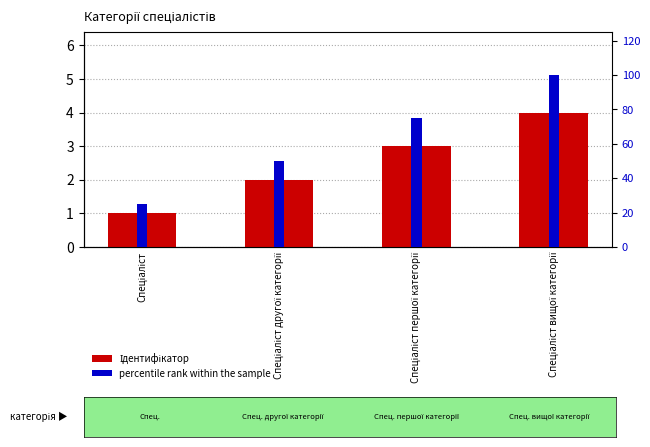

Does the chart contain stacked bars?

No